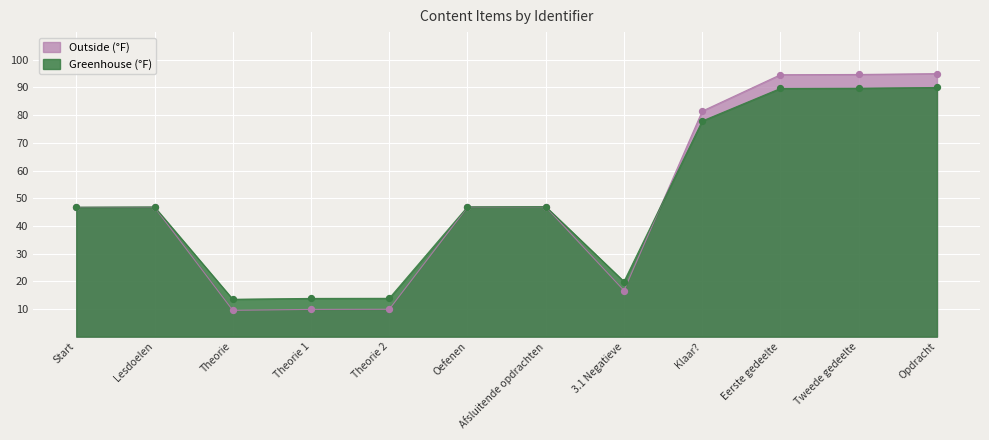

Which series has the largest total across all categories?

Greenhouse (°F)